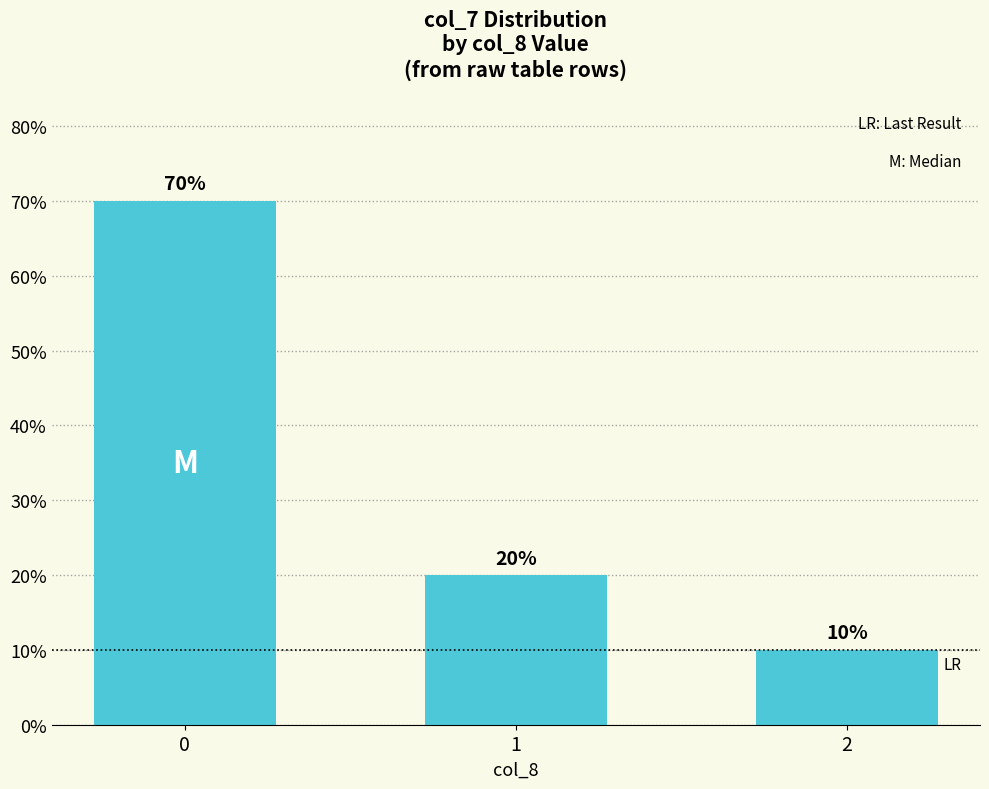

Count the number of data series in this chart.

1